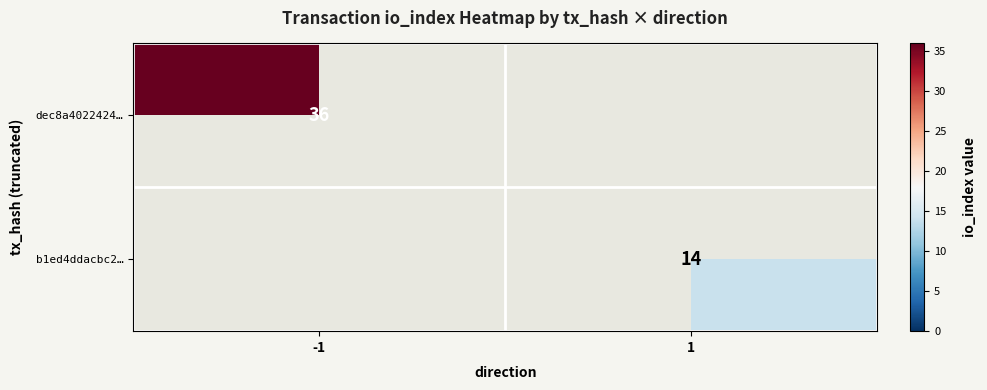

The dec8a4022424… series shows 22 at -1. True or false?

False